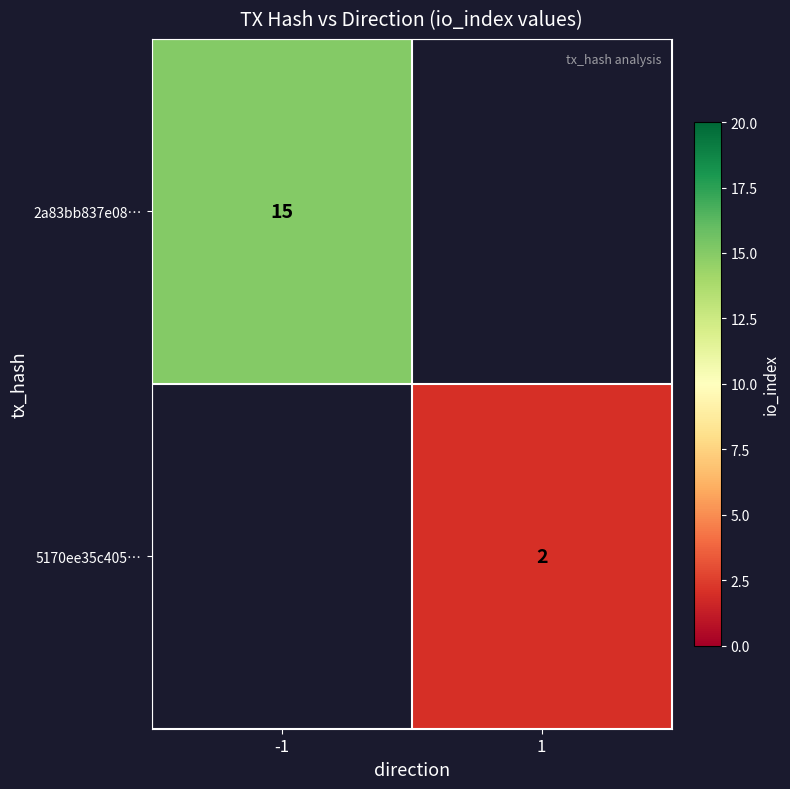

The 2a83bb837e08… series shows 6 at -1. True or false?

False